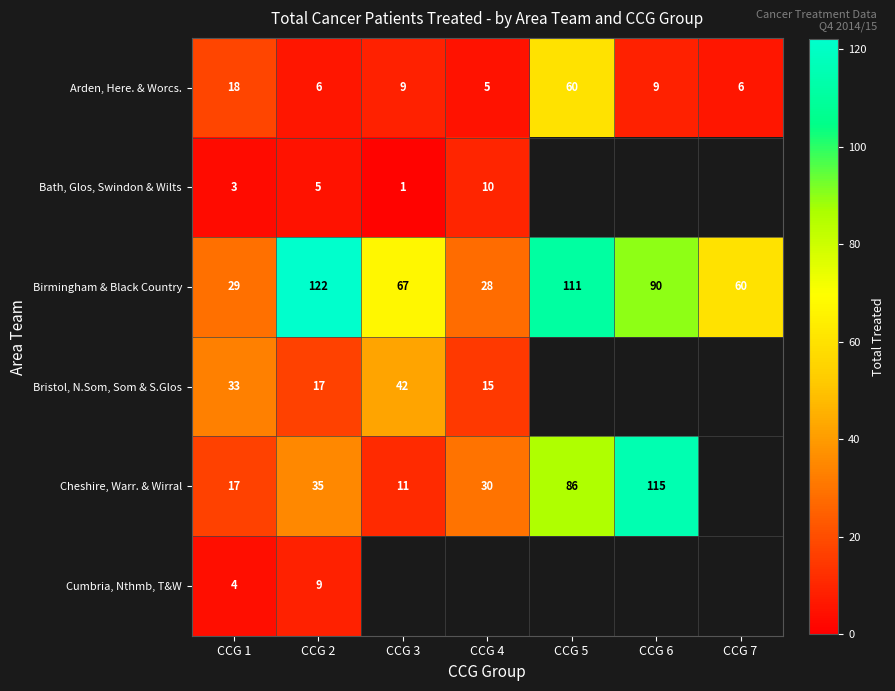

Rank the series at CCG 1 from highest to lowest value.

Bristol, N.Som, Som & S.Glos, Birmingham & Black Country, Arden, Here. & Worcs., Cheshire, Warr. & Wirral, Cumbria, Nthmb, T&W, Bath, Glos, Swindon & Wilts